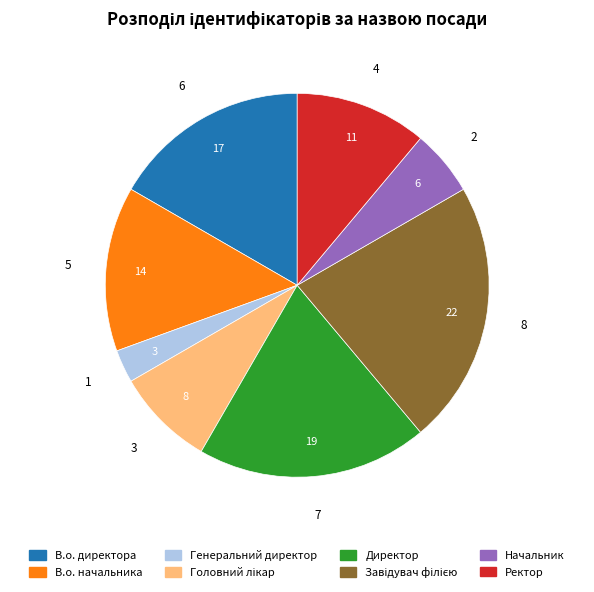

Is it true that Директор is 30% of the pie?

False